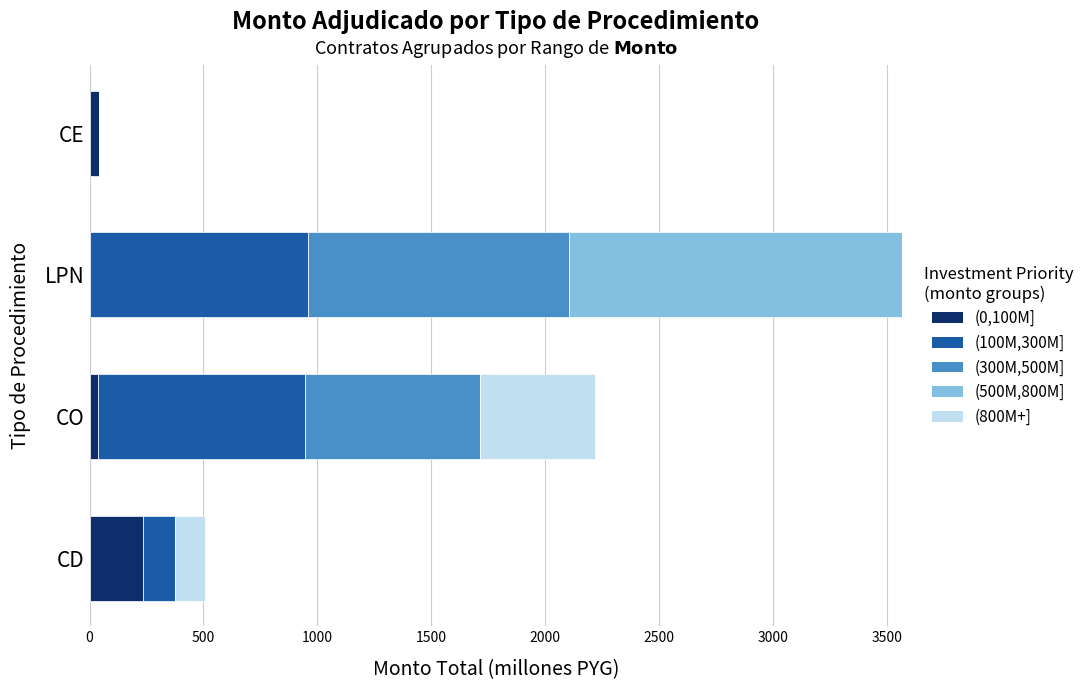

What is the maximum value for (0,100M]?

236.7